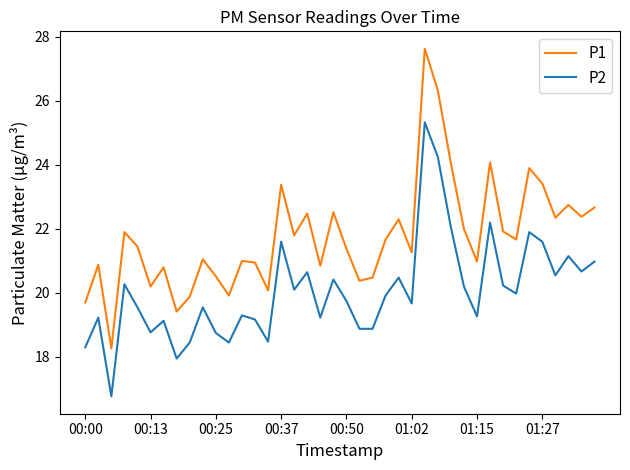

List the series in order of their overall mean, highest first.

P1, P2